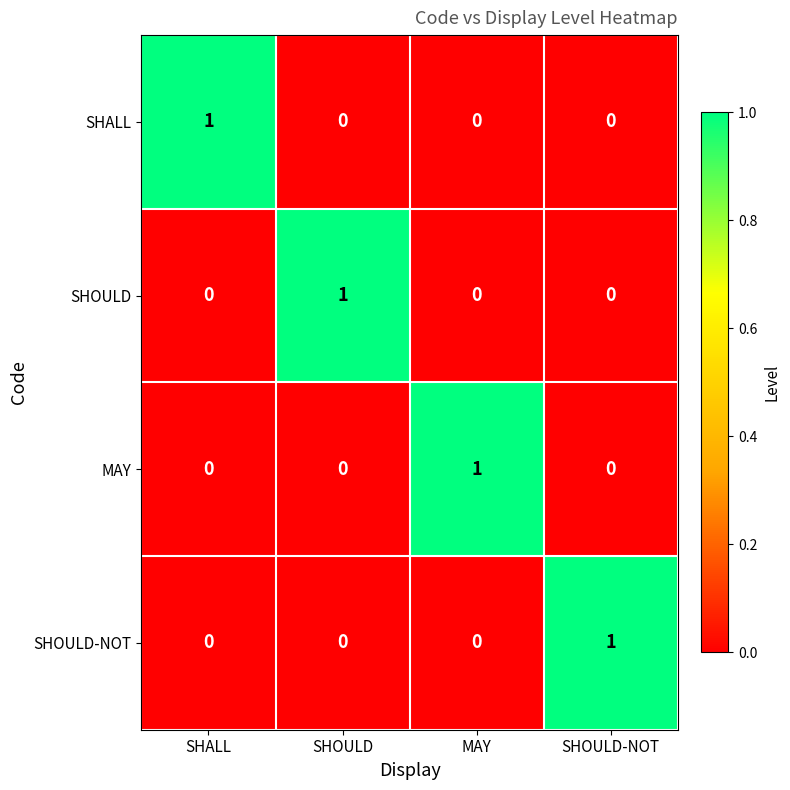

Reading right to left, extract all data points from this chart.

SHALL: SHOULD-NOT=0	MAY=0	SHOULD=0	SHALL=1
SHOULD: SHOULD-NOT=0	MAY=0	SHOULD=1	SHALL=0
MAY: SHOULD-NOT=0	MAY=1	SHOULD=0	SHALL=0
SHOULD-NOT: SHOULD-NOT=1	MAY=0	SHOULD=0	SHALL=0